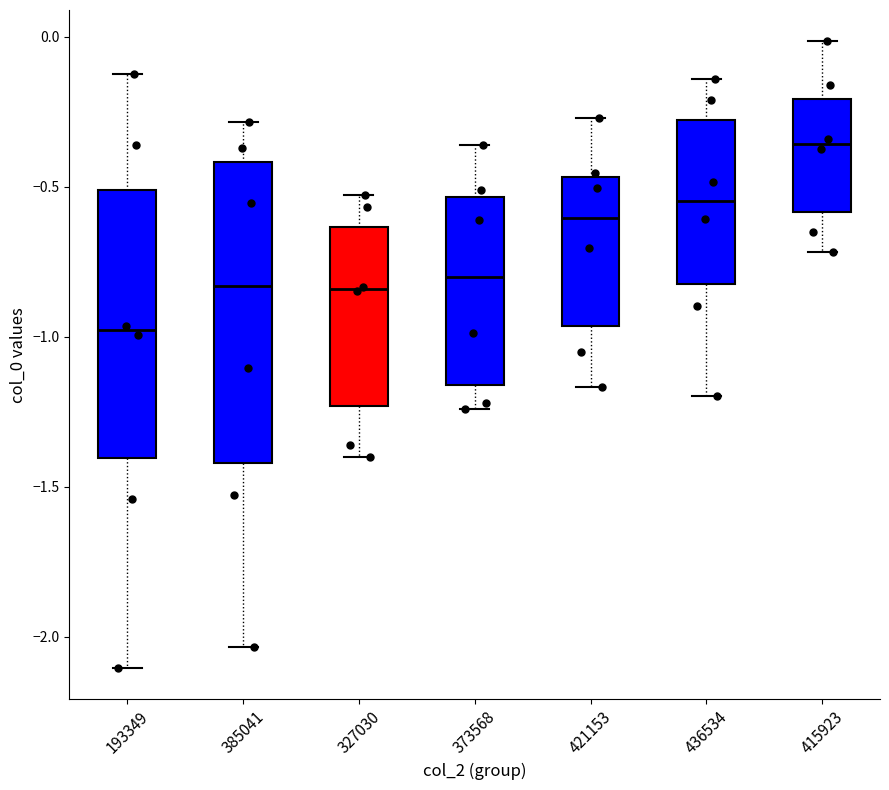

Which box is the tallest, from its lower edge to its upper edge?

385041